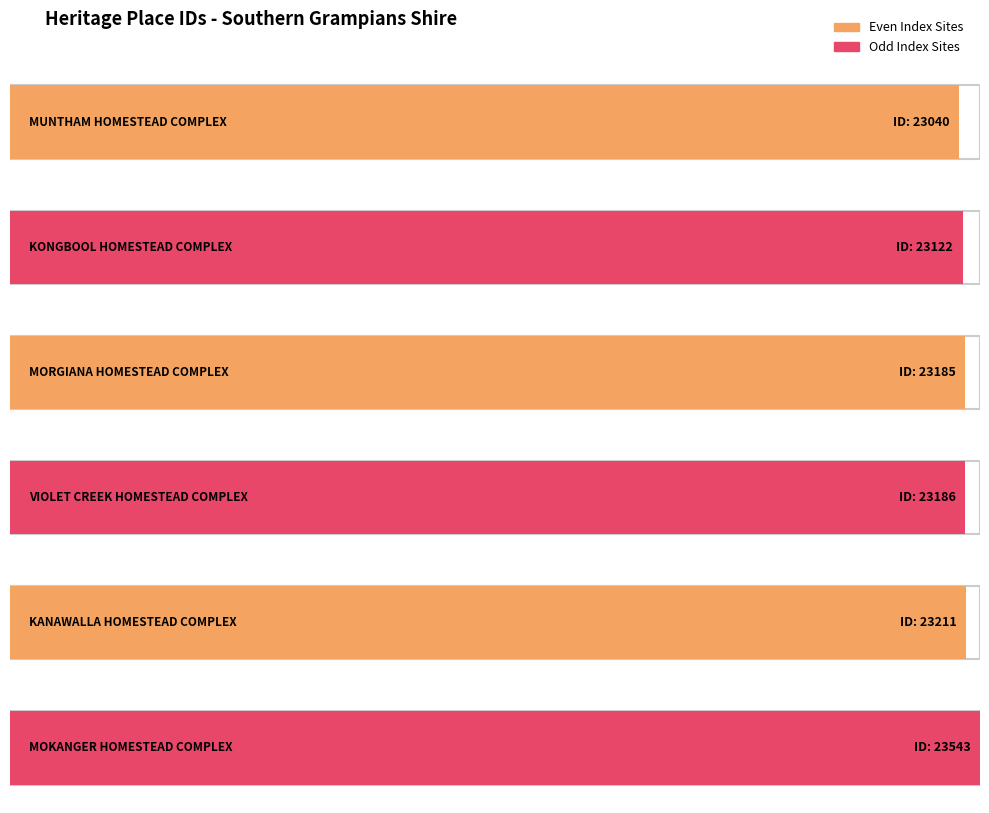

What is the label of the 3rd bar from the right?

VIOLET CREEK HOMESTEAD COMPLEX